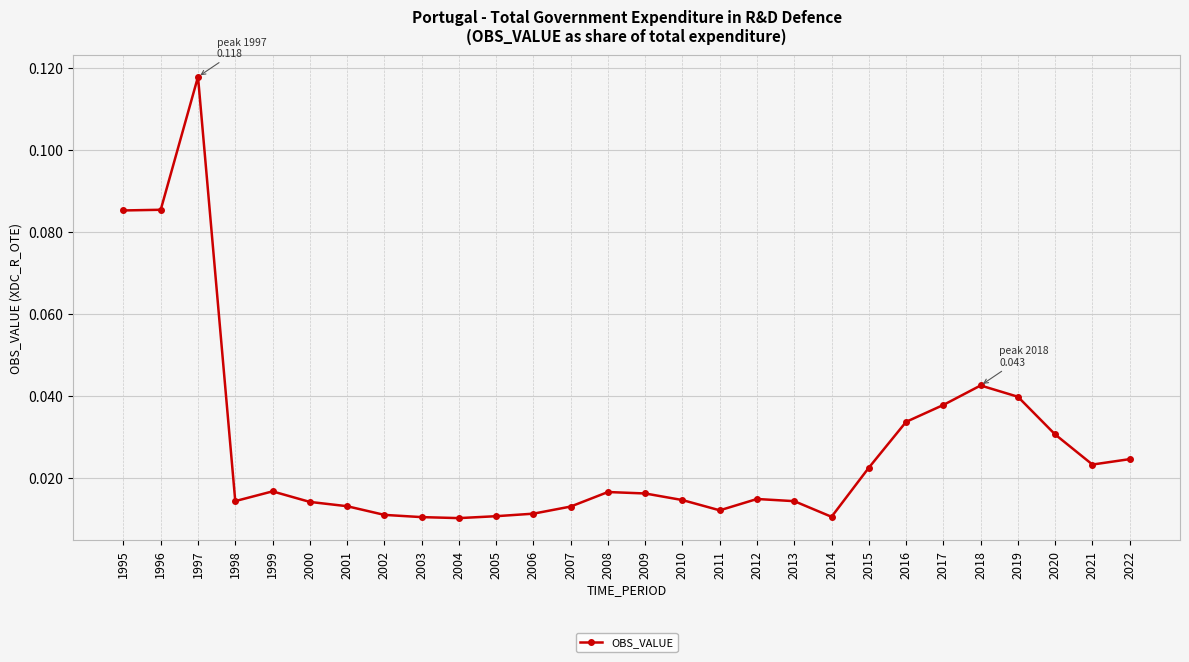

What is the sum of all values?

0.8